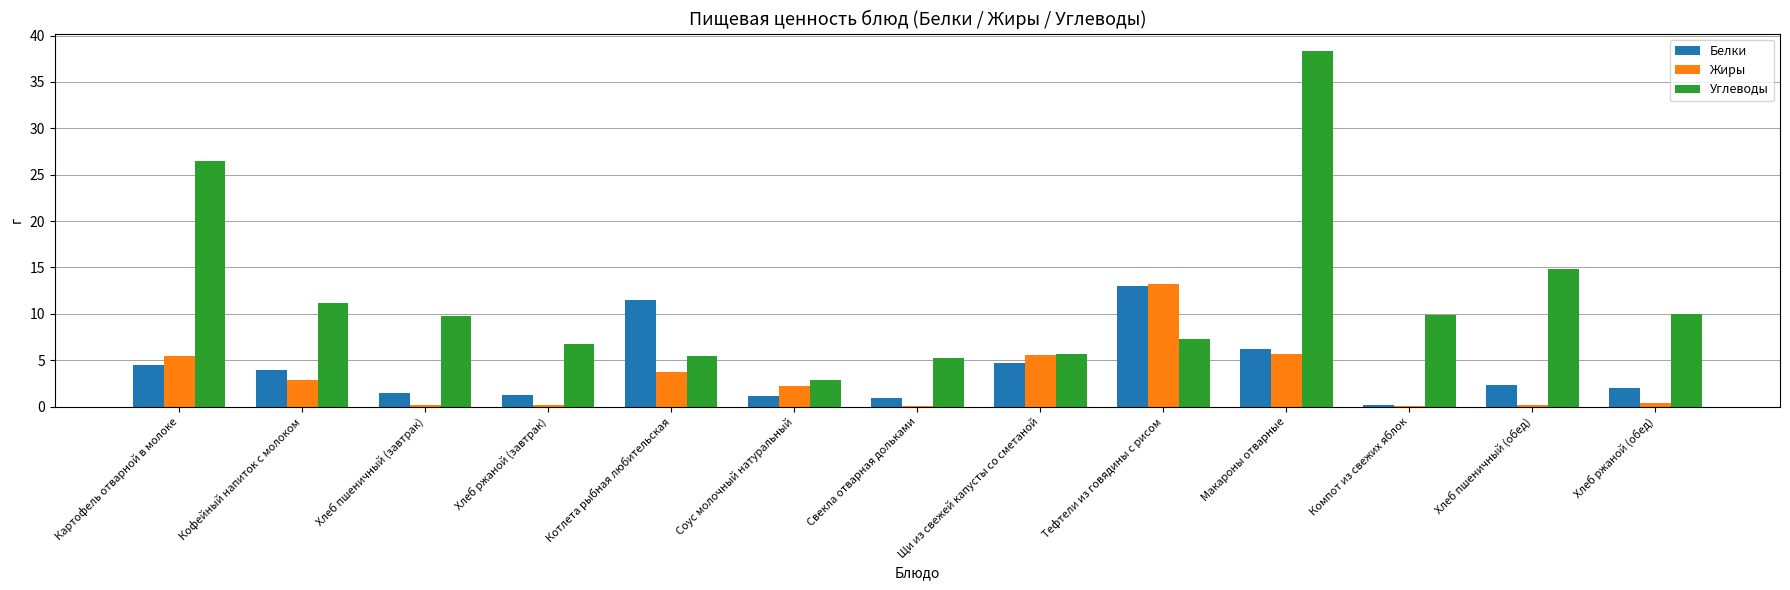

The Углеводы series shows 5.2 at Свекла отварная дольками. True or false?

True